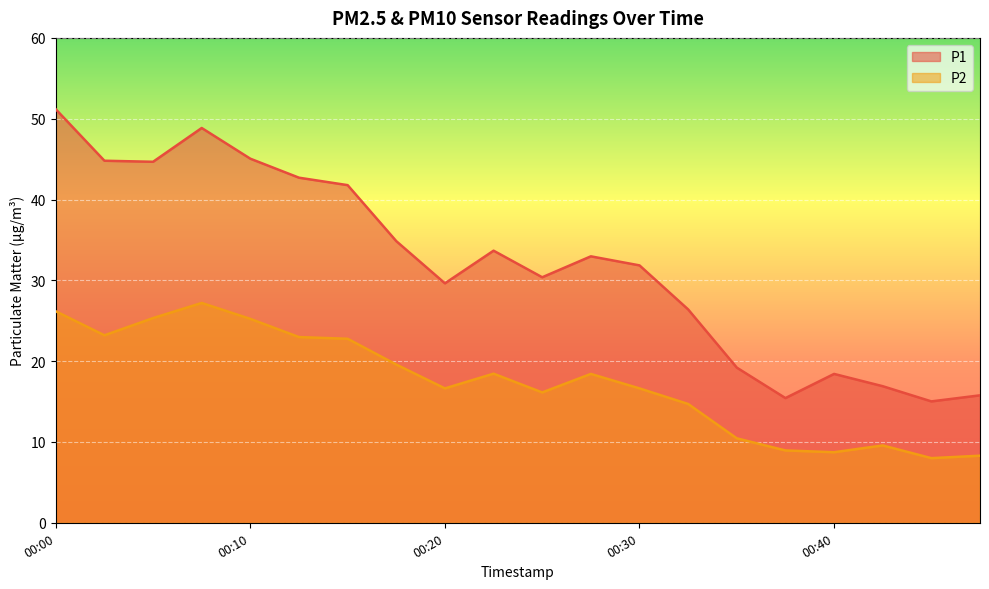

What is the difference between the highest and lowest values at 2023-11-19T00:15:41?

19.0